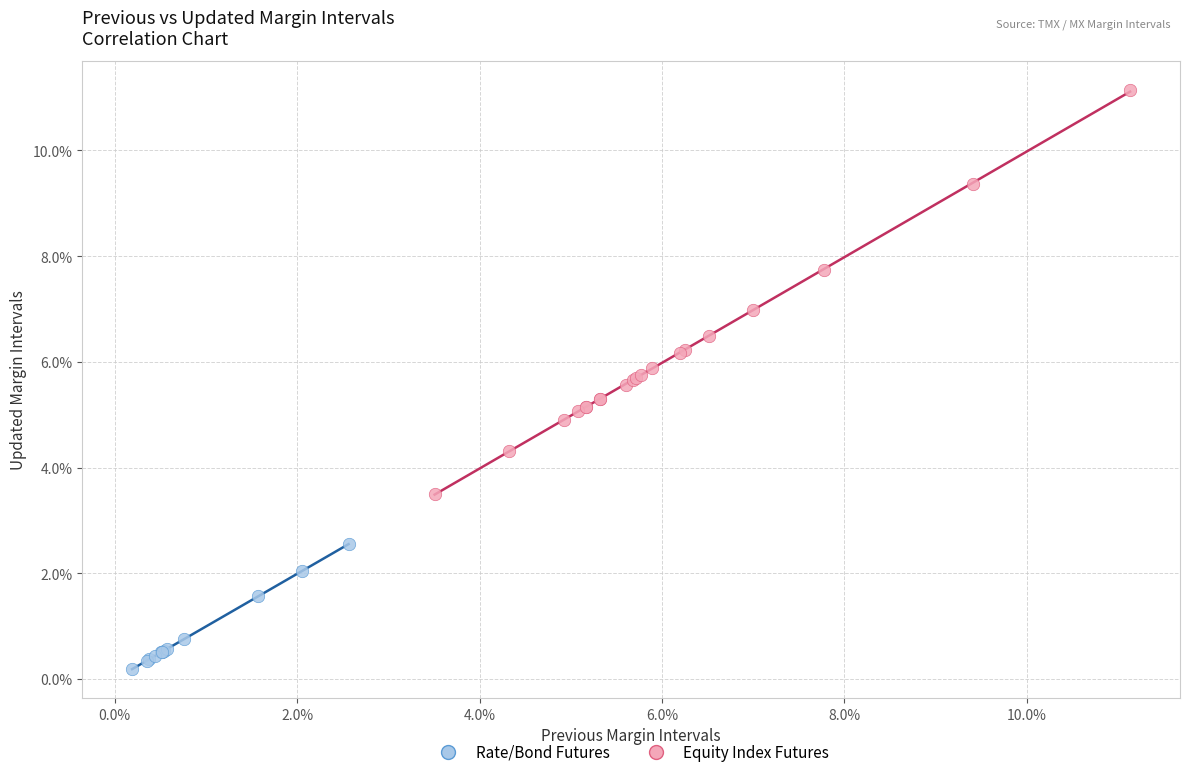

What are all the series names shown in the legend?

Rate/Bond Futures, Equity Index Futures